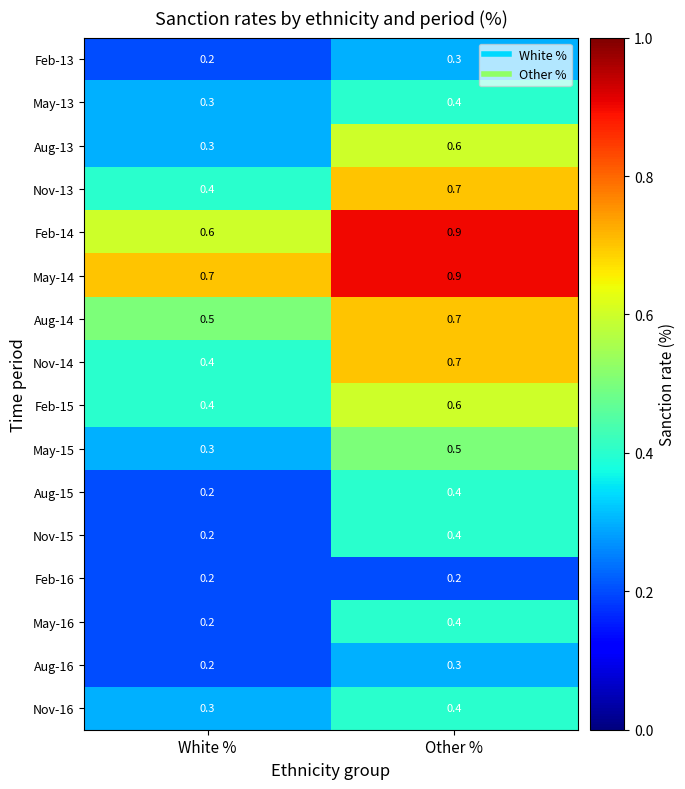

What is the average value of the May-15 series?

0.4